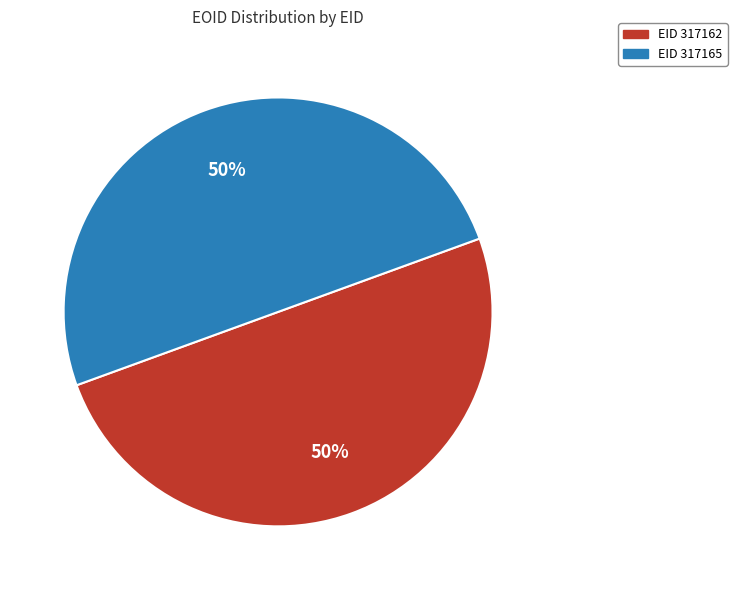

To the nearest percent, what is the average slice percentage?

50%